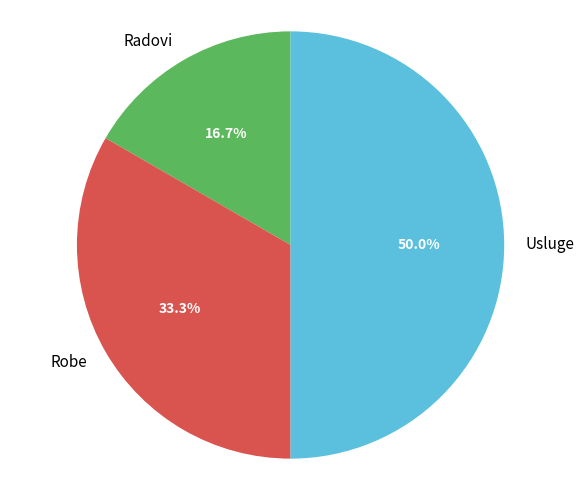

Between Radovi and Robe, which is larger?

Robe